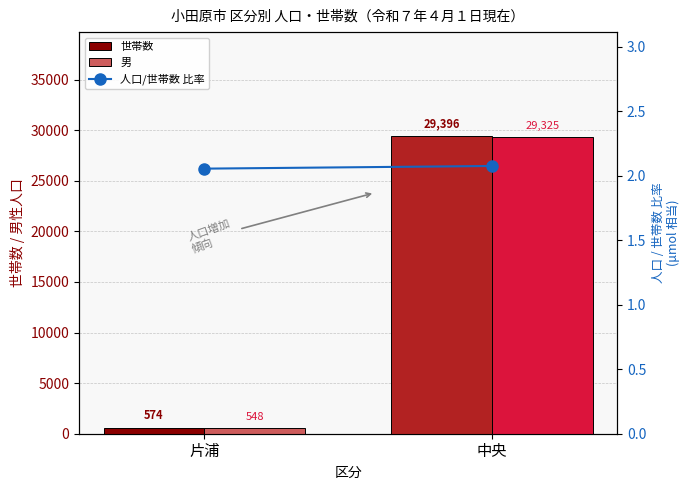

At which category is the sum across all series the highest?

中央